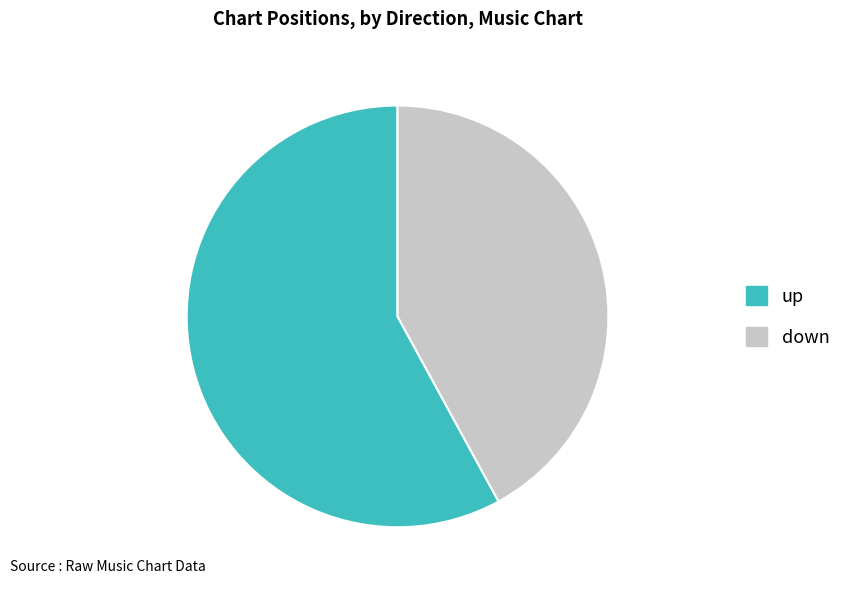

True or false: down accounts for 42% of the total.

True